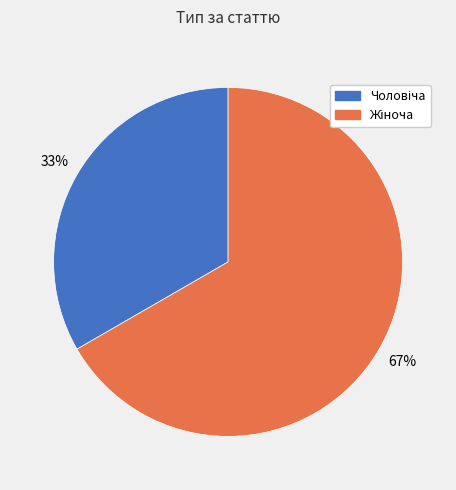

To the nearest percent, what is the average slice percentage?

50%